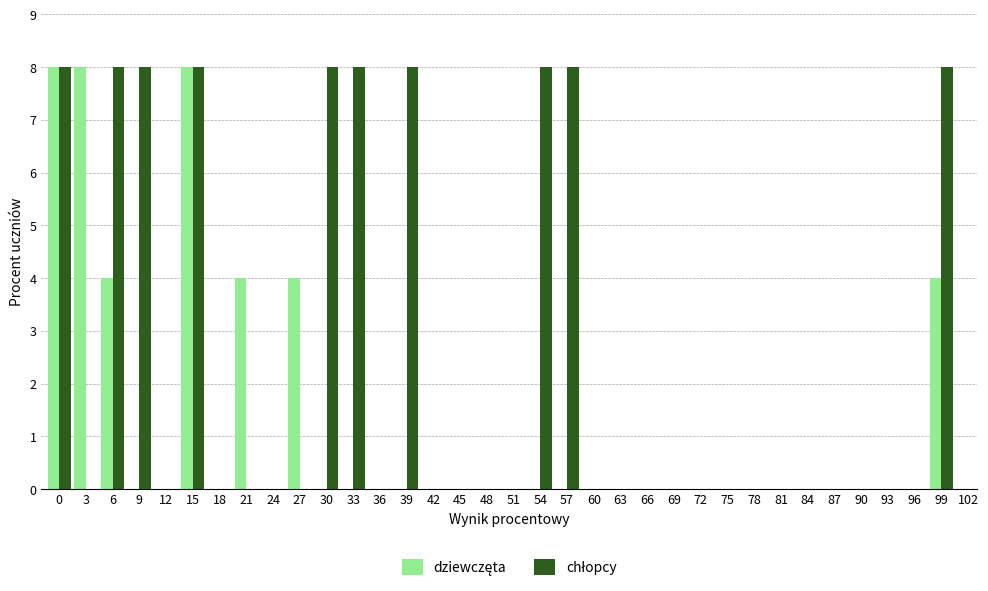

What is the greatest value displayed?

8